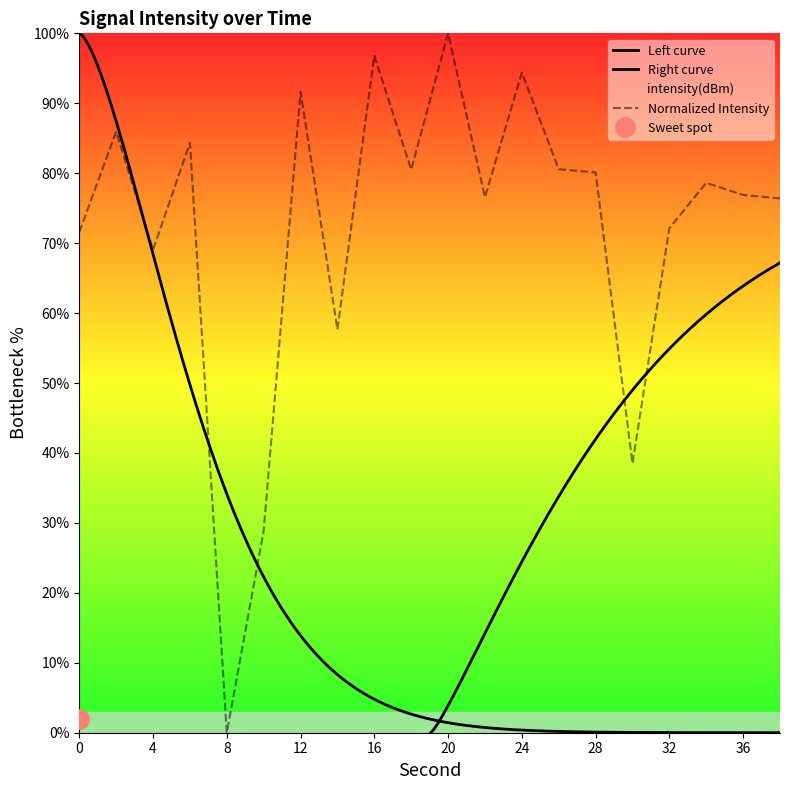

True or false: the data shows 121.6 at 28.

False